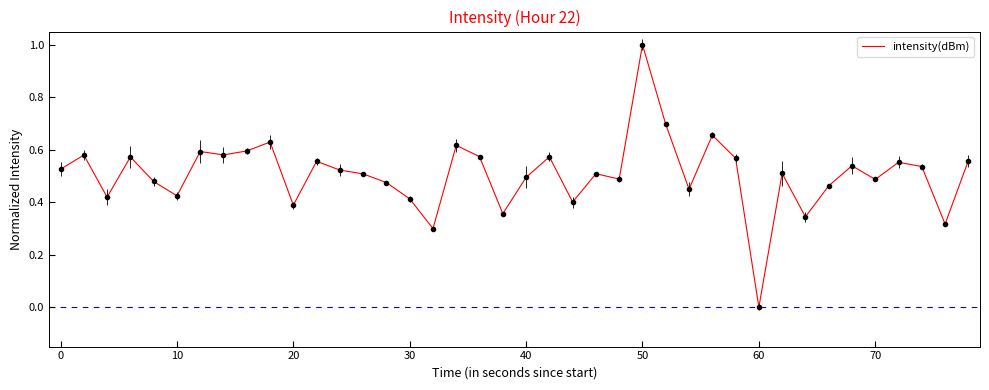

Count the values in the range 0 to 1.

40